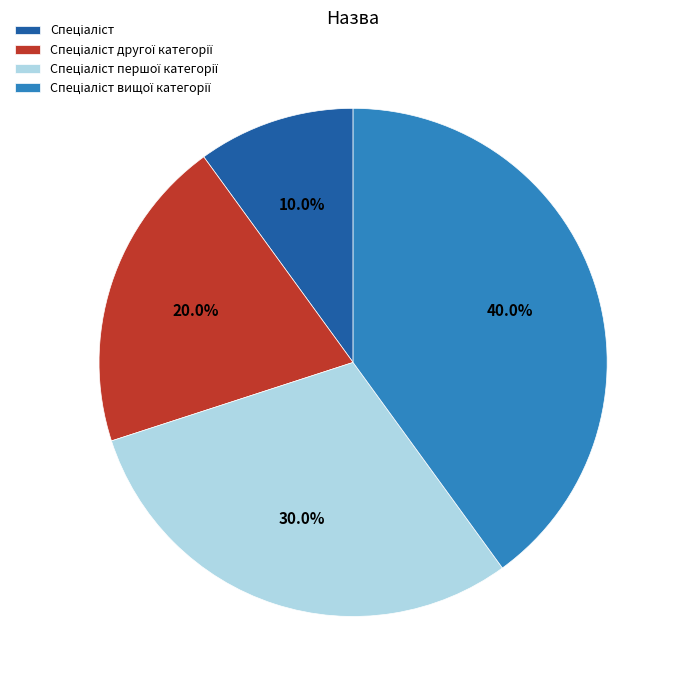

Does any single category account for the majority?

No